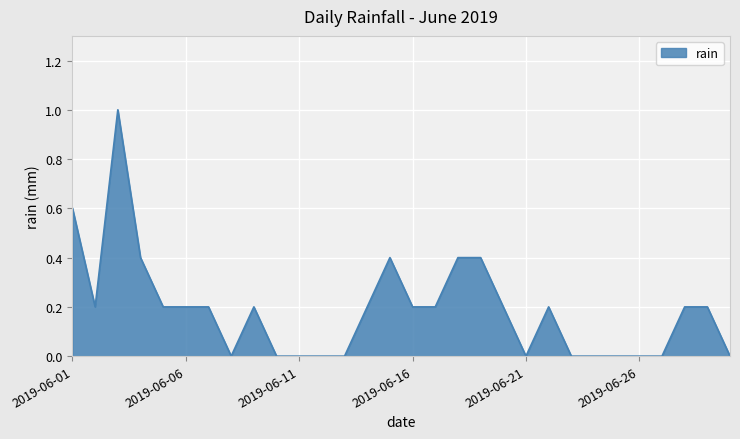

What is the difference between the maximum and minimum values?

1.0